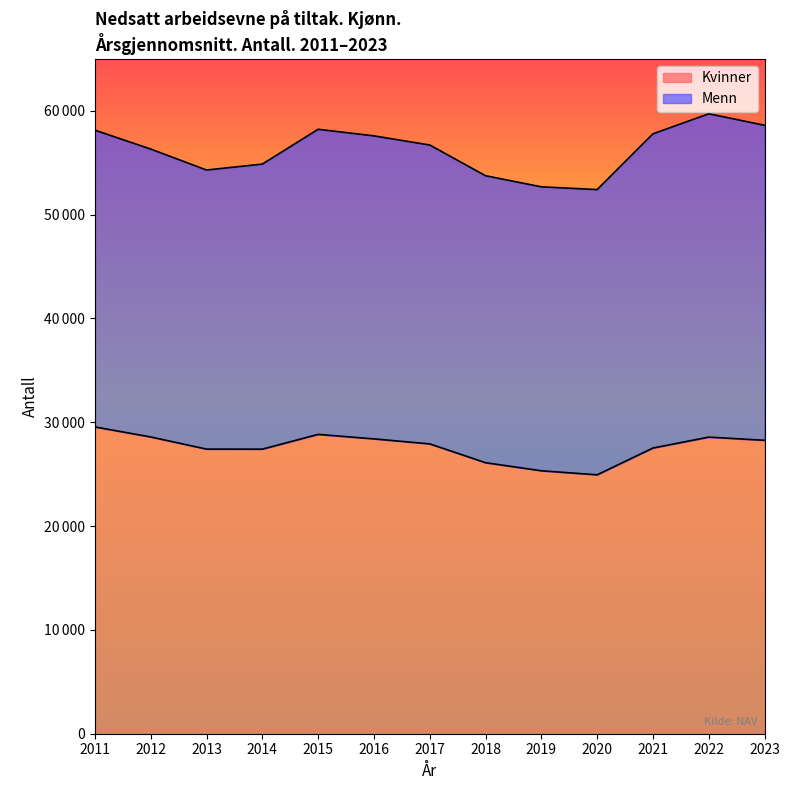

What is the sum of all values?

358855